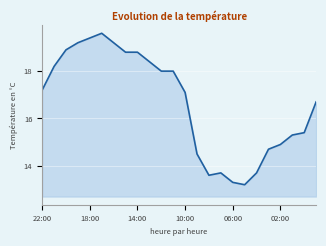

What is the maximum value shown in the chart?

19.6